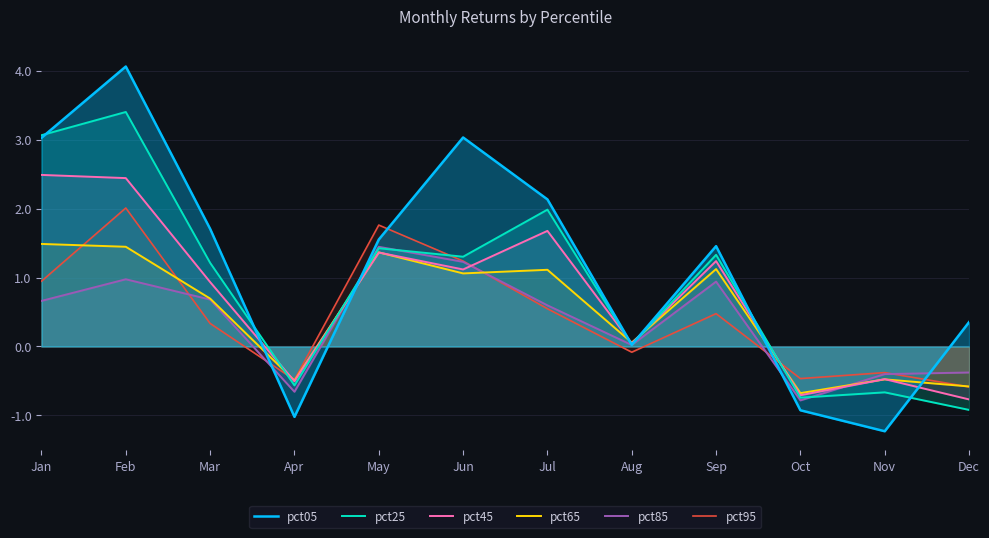

The value of pct45 at Feb is 4.3. True or false?

False